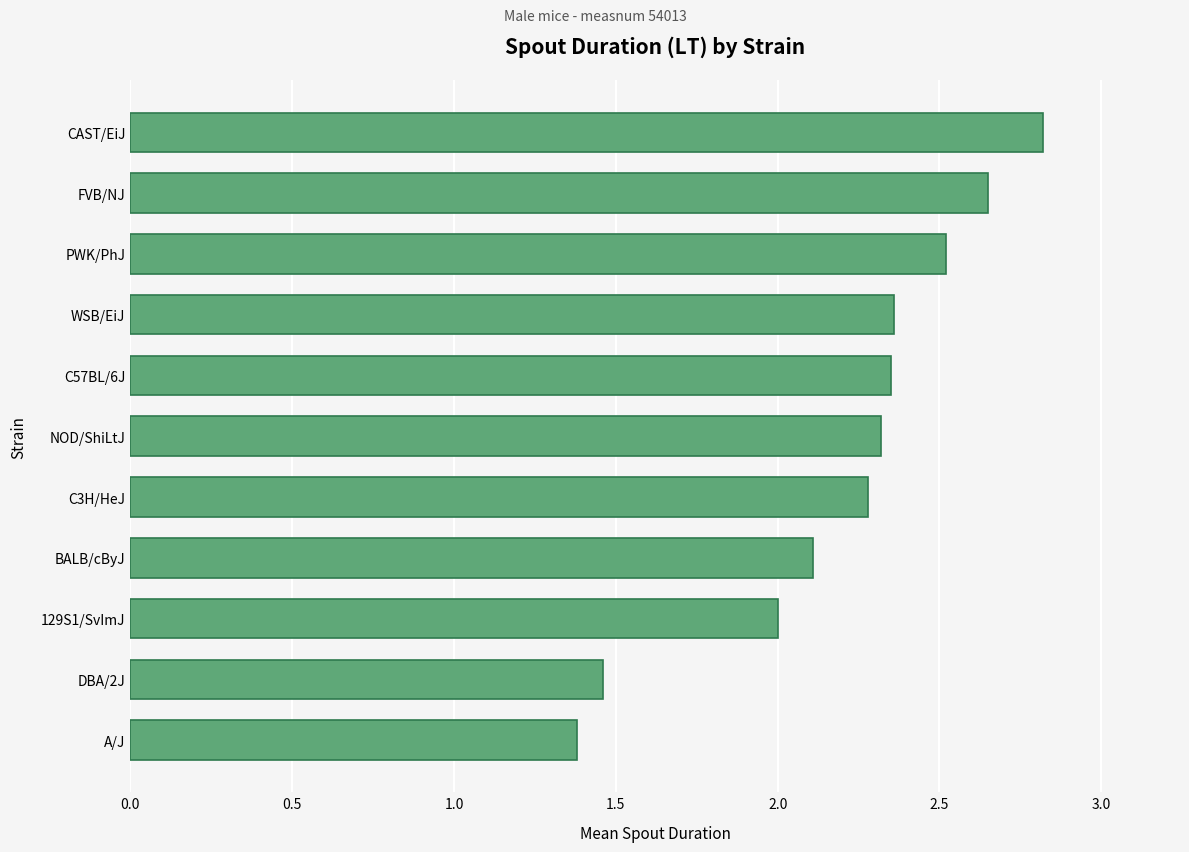

How many series are shown in this chart?

1